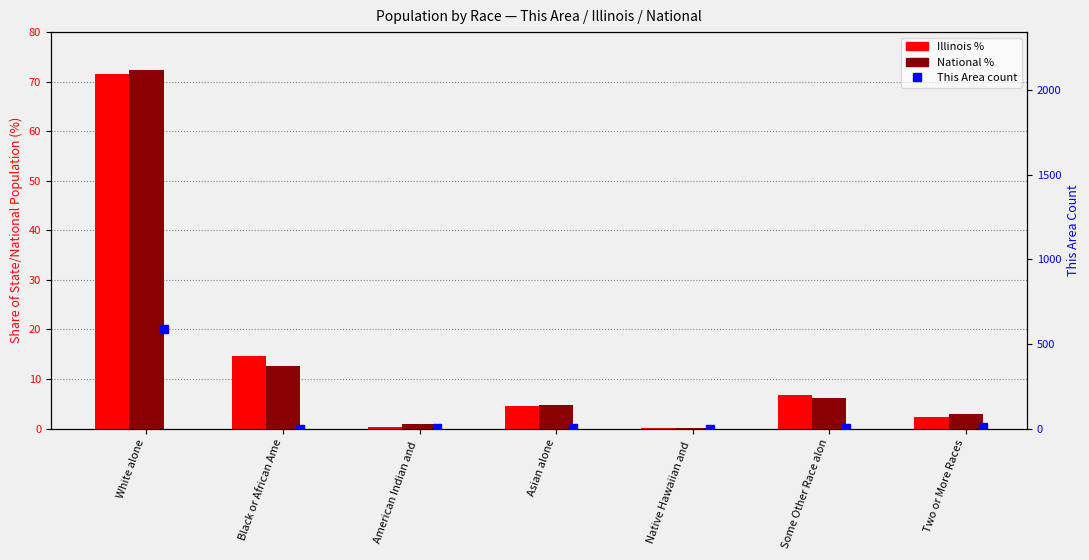

What is the approximate value of National % at Two or More Races?

2.9